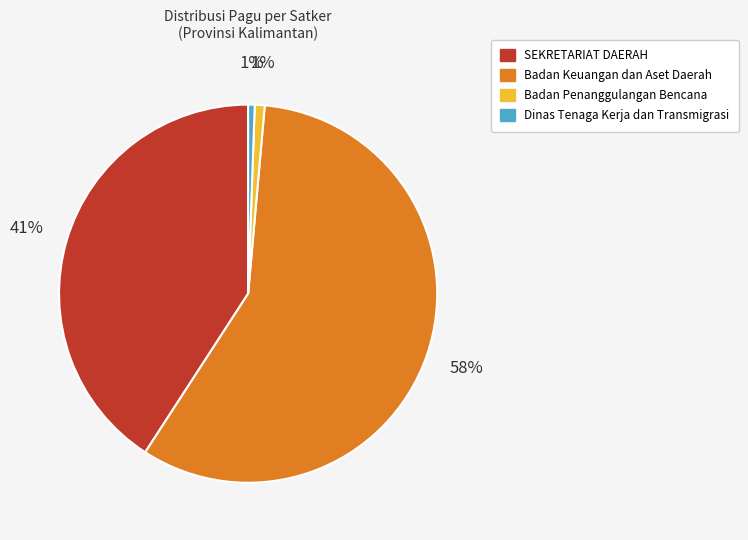

To the nearest percent, what portion does SEKRETARIAT DAERAH represent?

41%